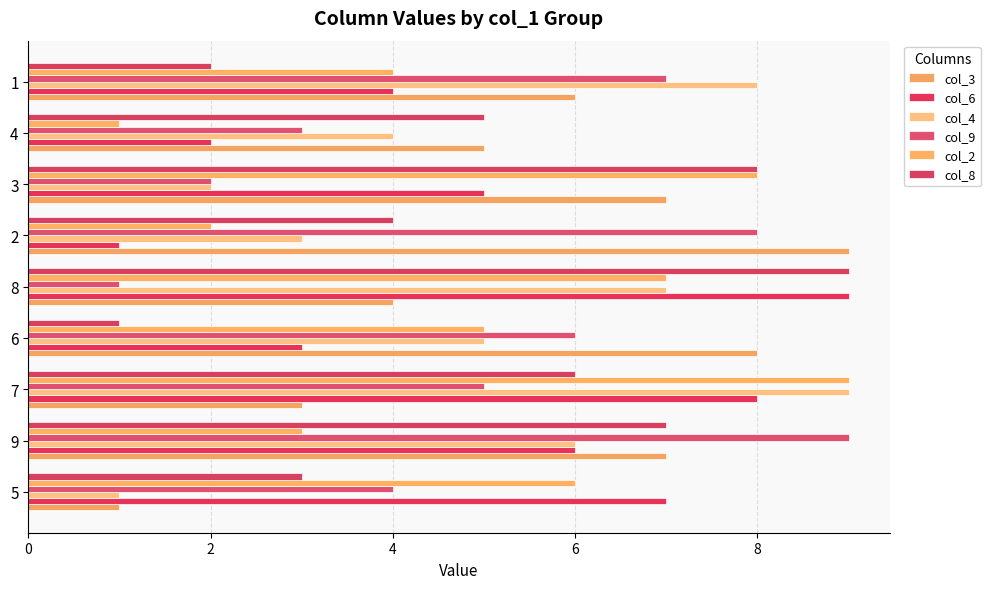

At how many categories does at least one series exceed 2?

9